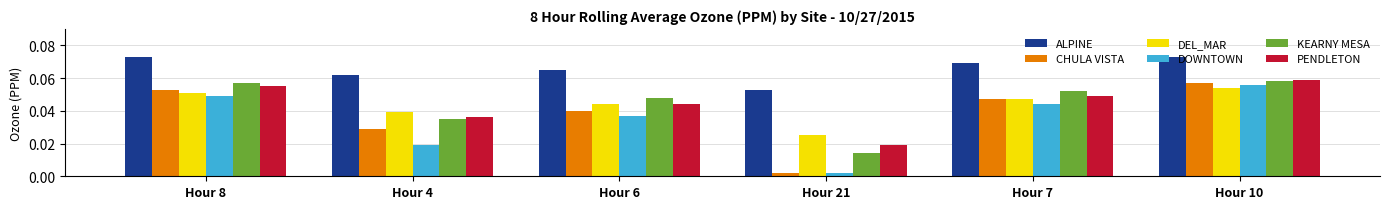

At which label is DOWNTOWN closest to 0?

Hour 21